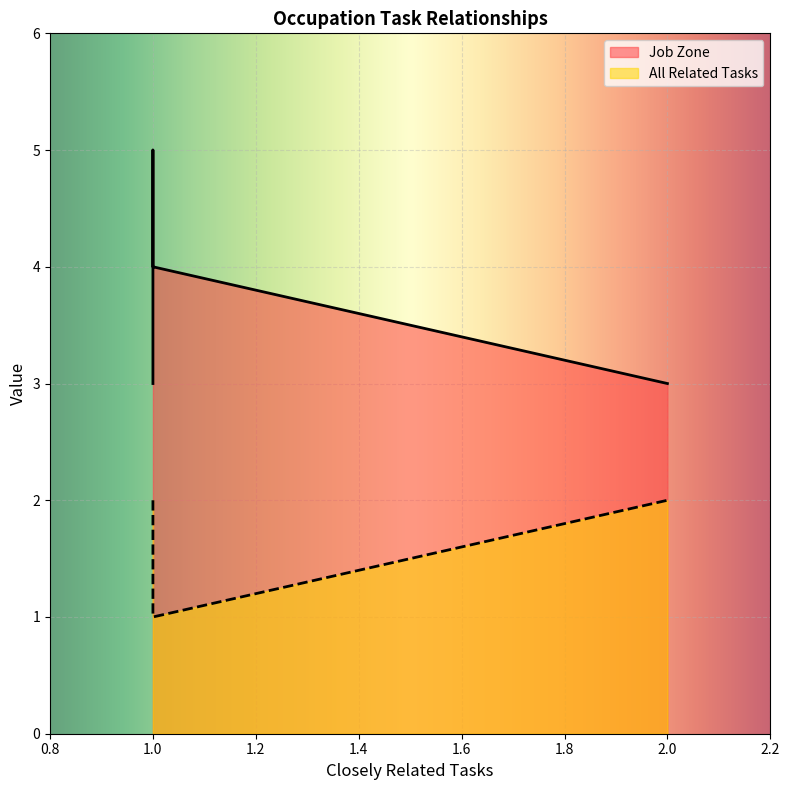

How many lines are shown in the chart?

2